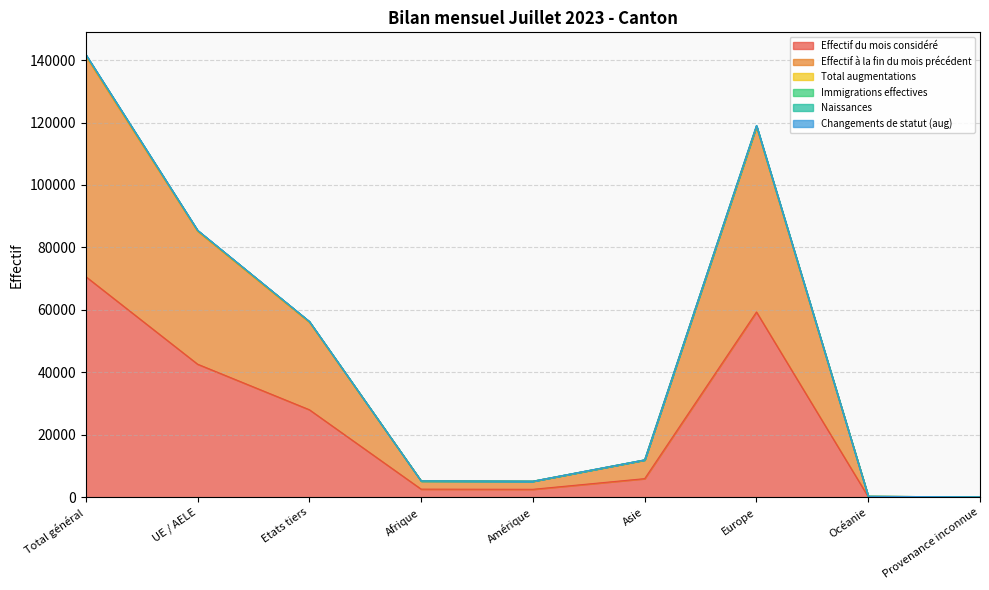

Between Total général and Europe, which is larger?

Total général